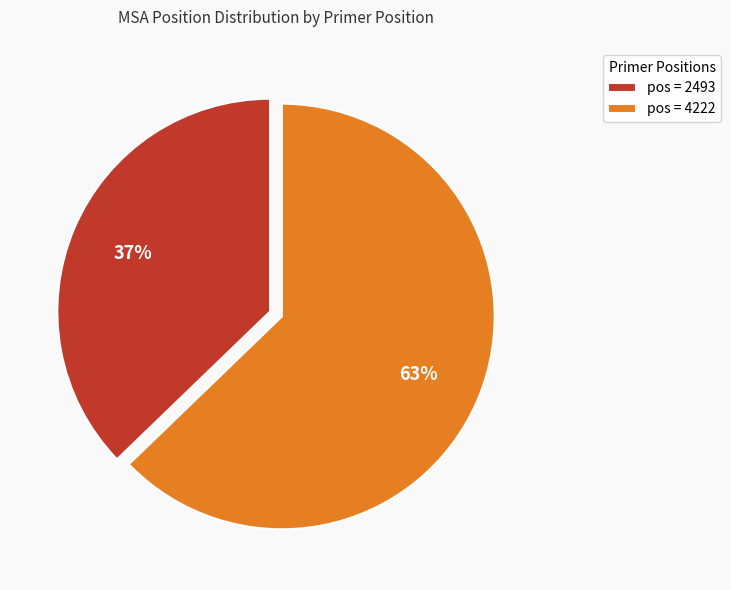

How many segments does this pie chart have?

2